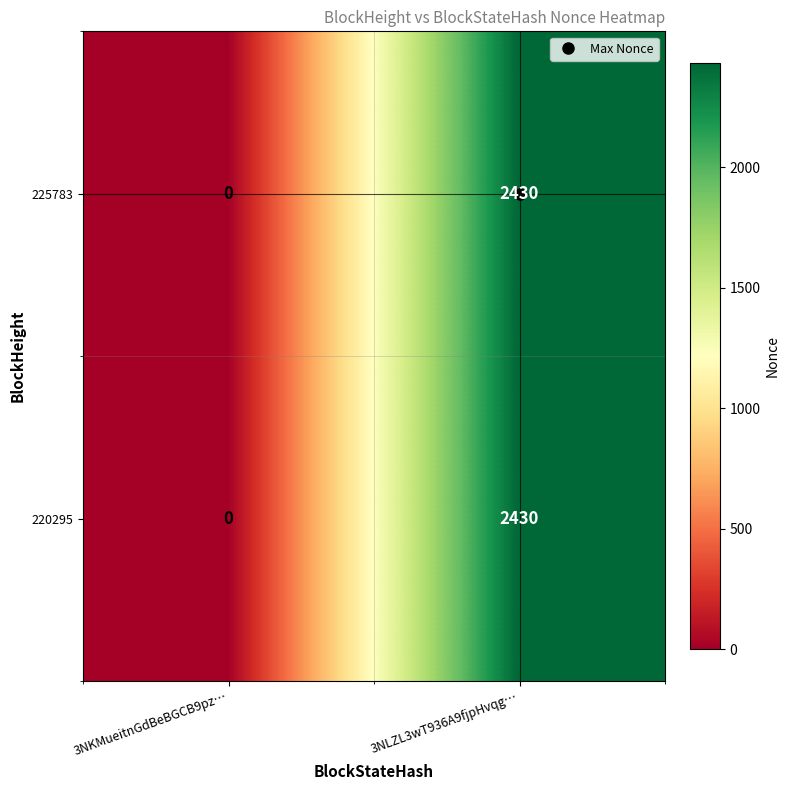

What is the total value across all series at 3NLZL3wT936A9fjpHvqg…?

4860